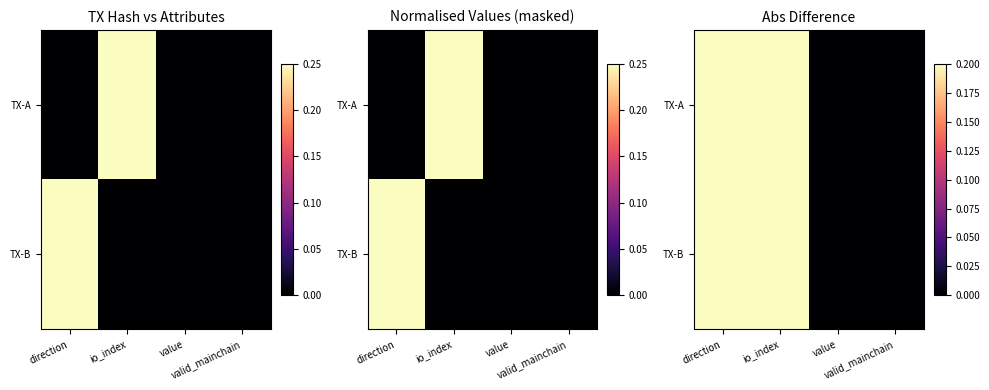

Is the value of TX-B at value greater than the value of TX-A at valid_mainchain?

No